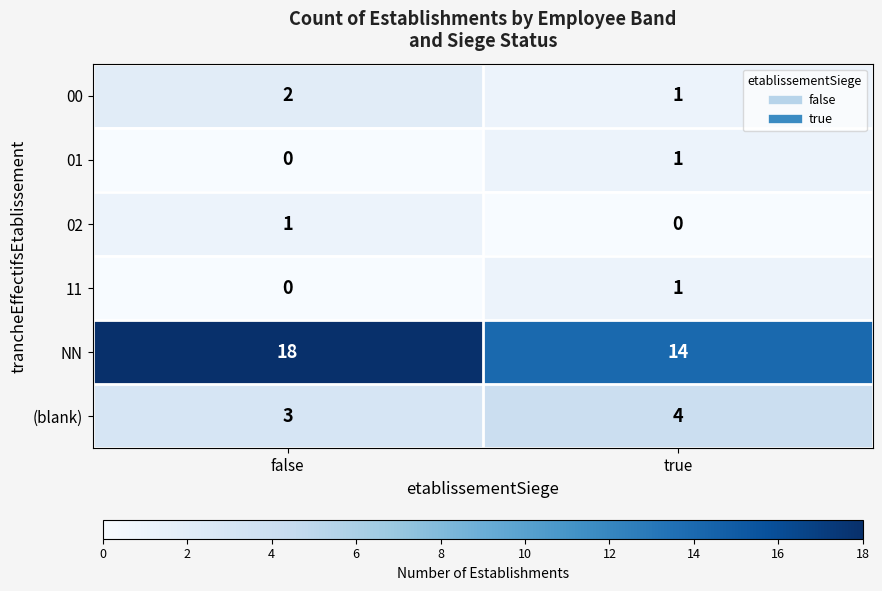

Which category has the highest value in the NN series?

false